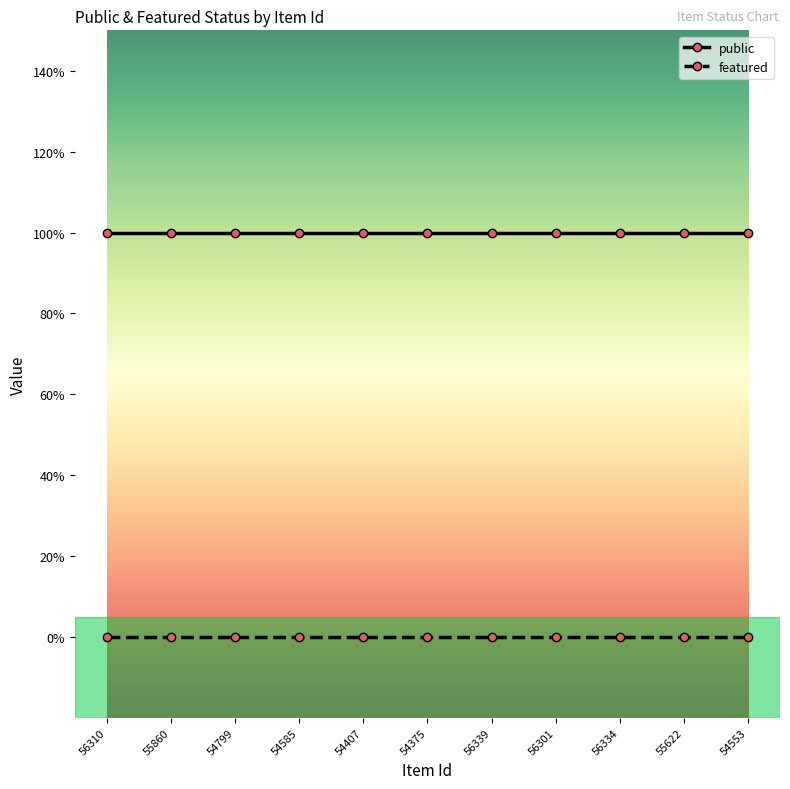

At how many categories does at least one series exceed 0?

11